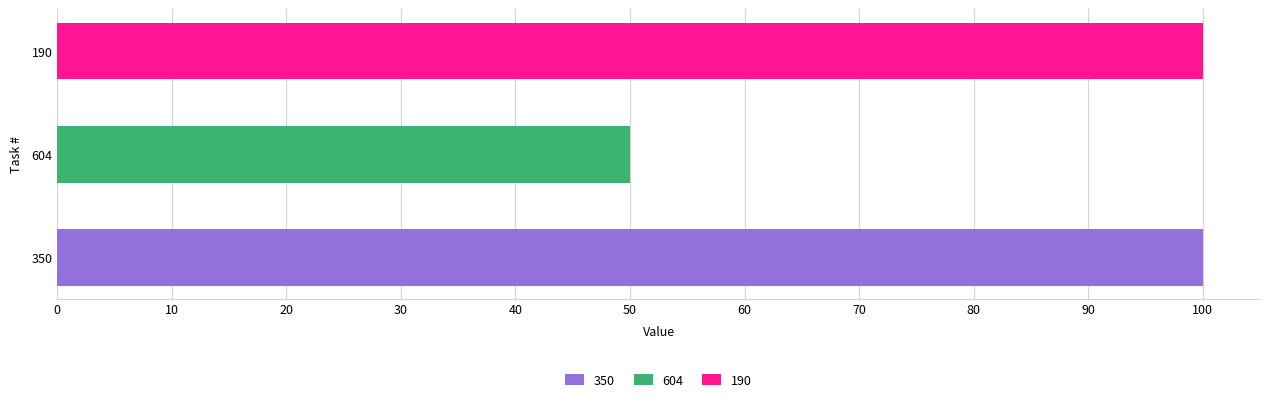

What is the ratio of the value at 190 to the value at 604?

2.0